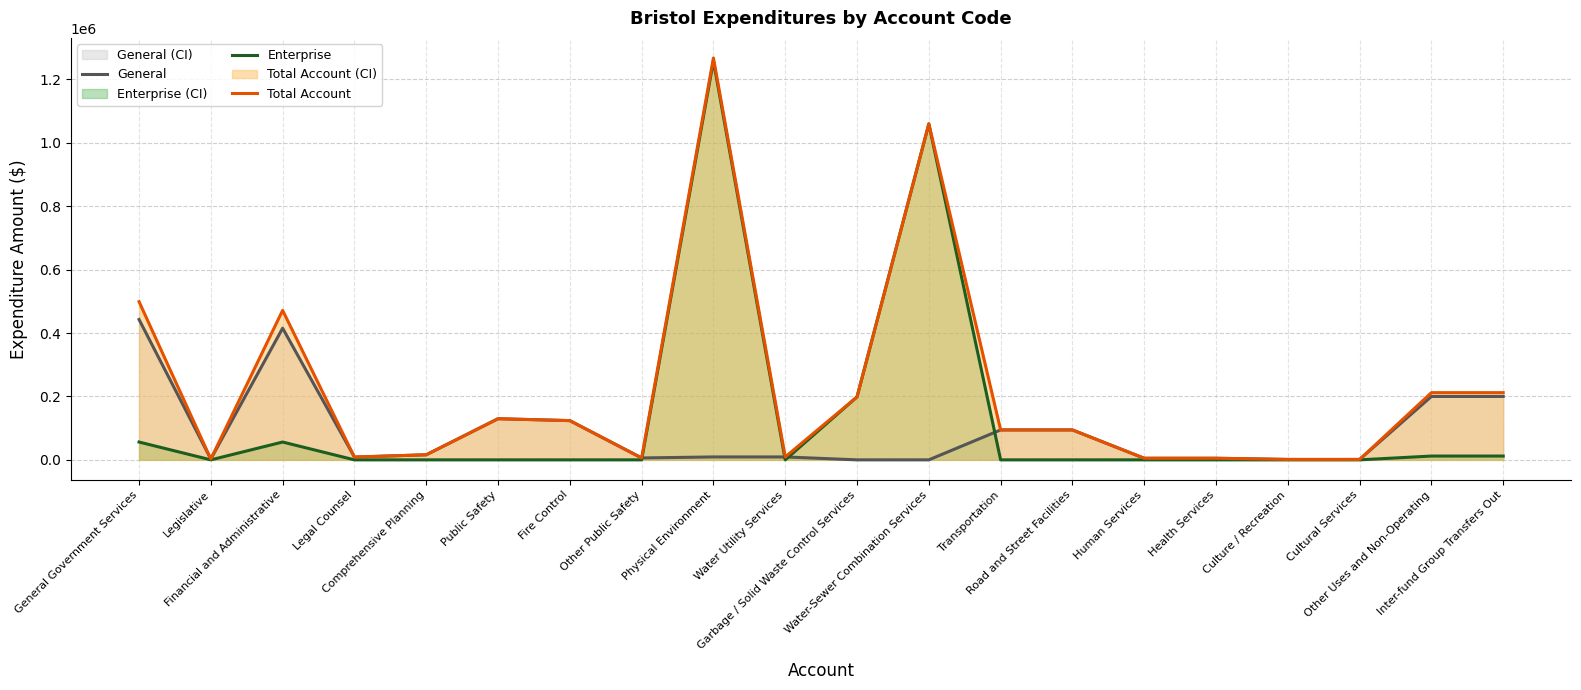

What is the total value across all series at Legal Counsel?

17550